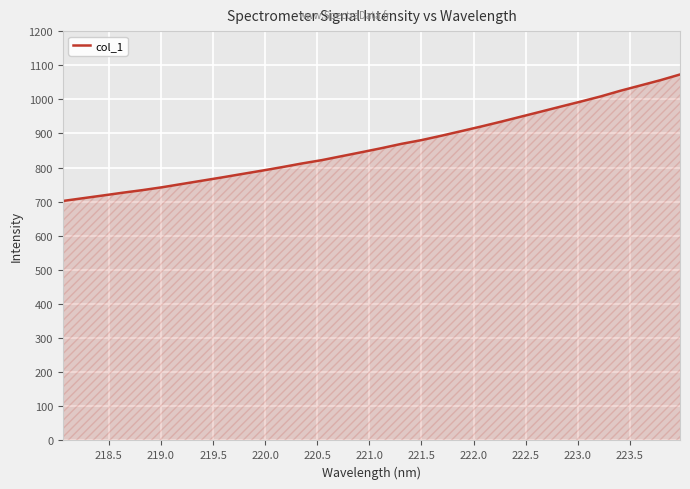

What is the maximum value shown in the chart?

1072.8